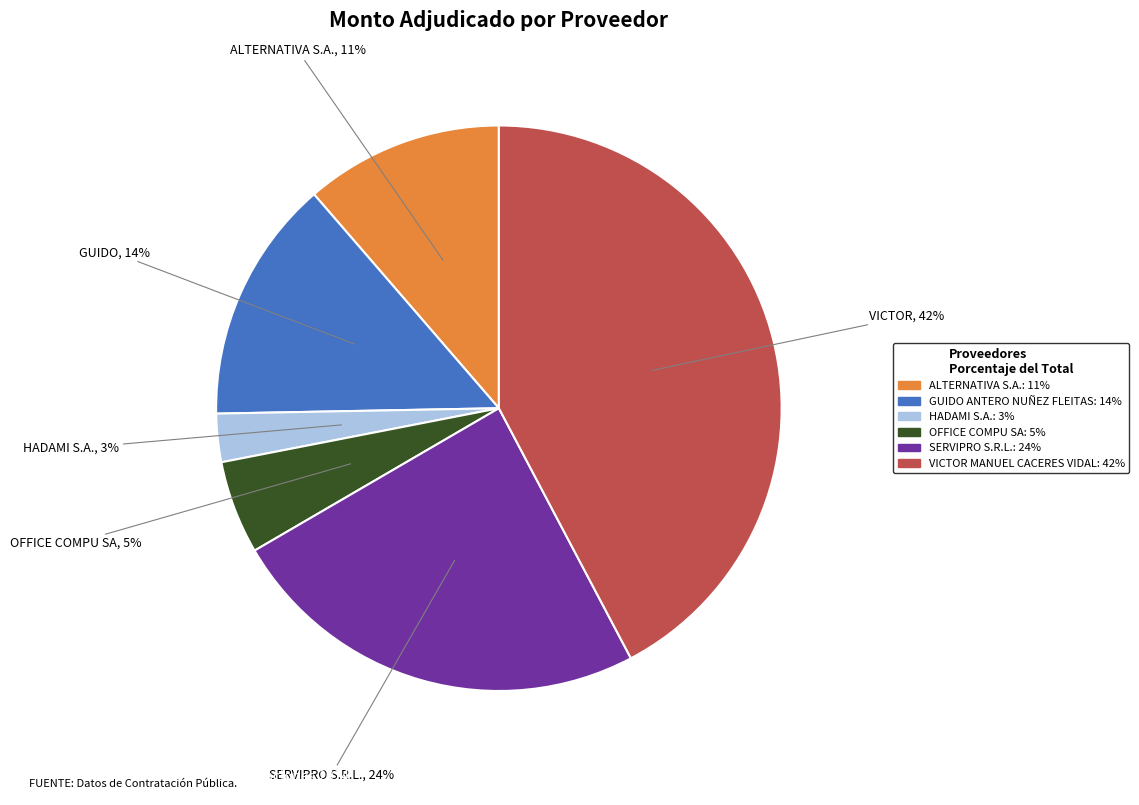

To the nearest percent, what is the difference between the ALTERNATIVA S.A. and VICTOR MANUEL CACERES VIDAL slice percentages?

31%